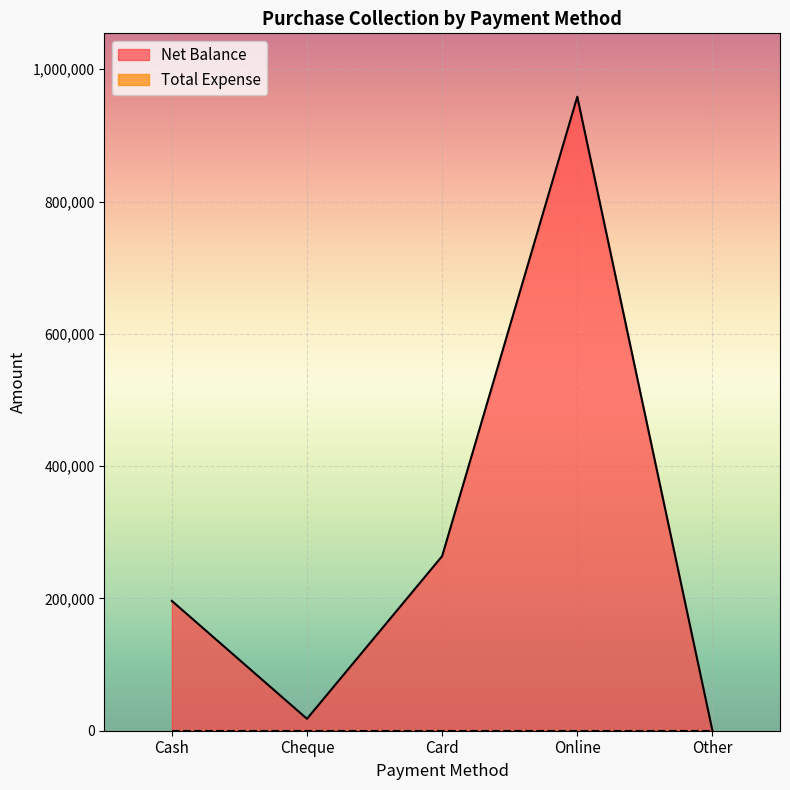

Rank the categories by value from lowest to highest.

Other, Cheque, Cash, Card, Online